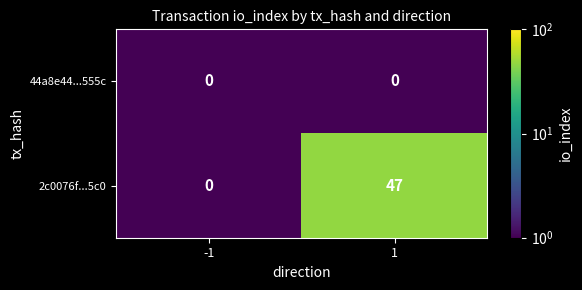

Which series has the largest total across all categories?

2c0076f...5c0